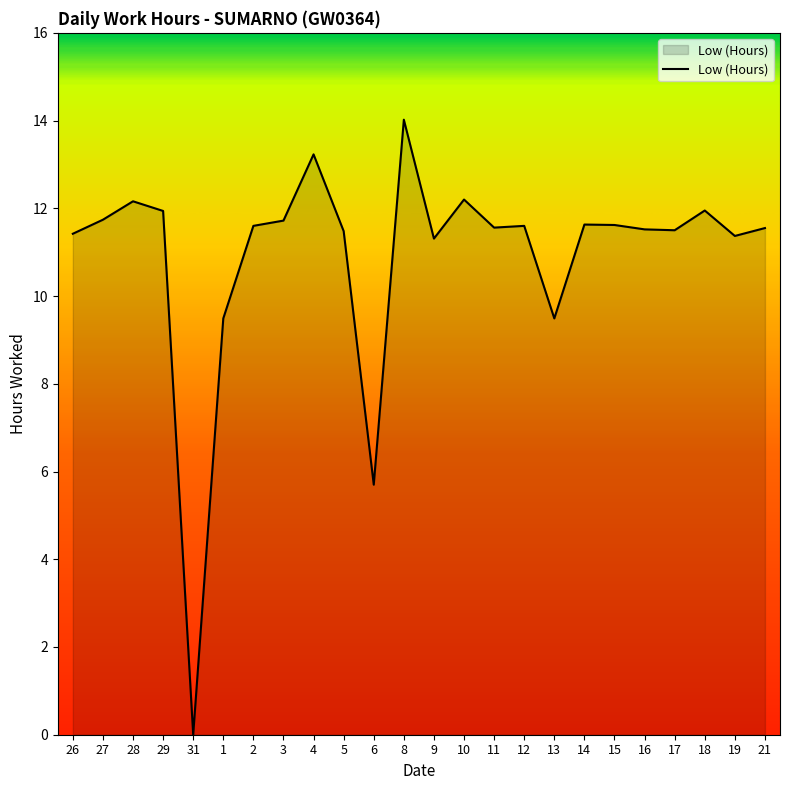

What is the difference between the maximum and minimum values?

14.0